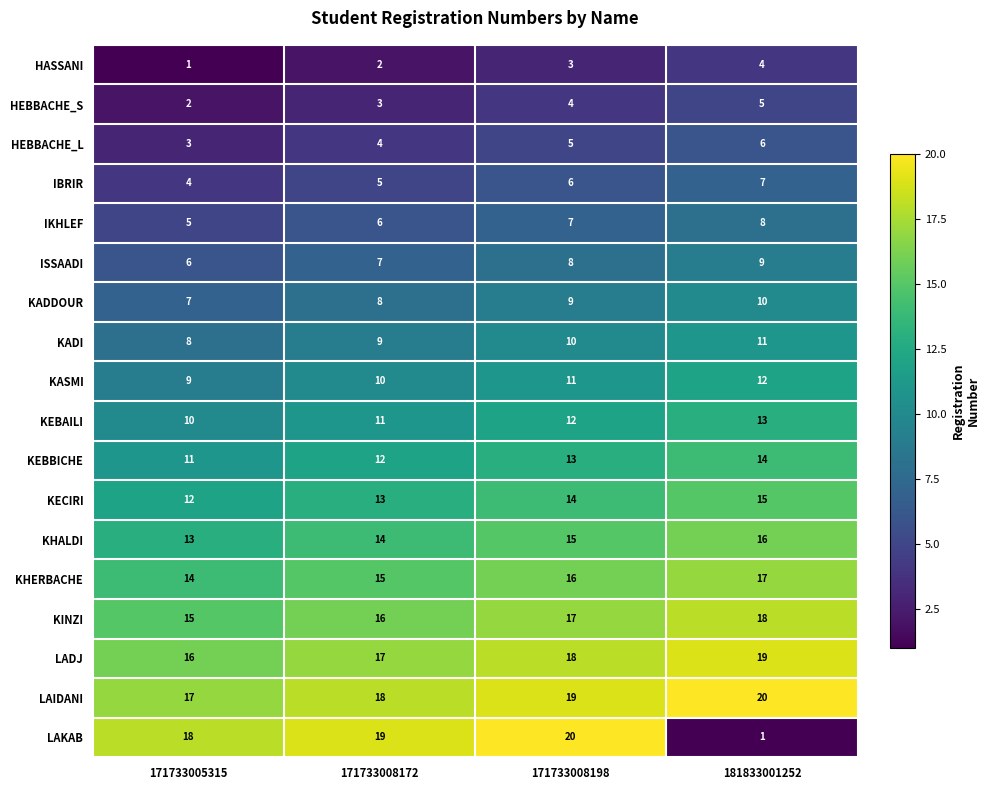

Is it true that HEBBACHE_S equals 3 at 181833001252?

False